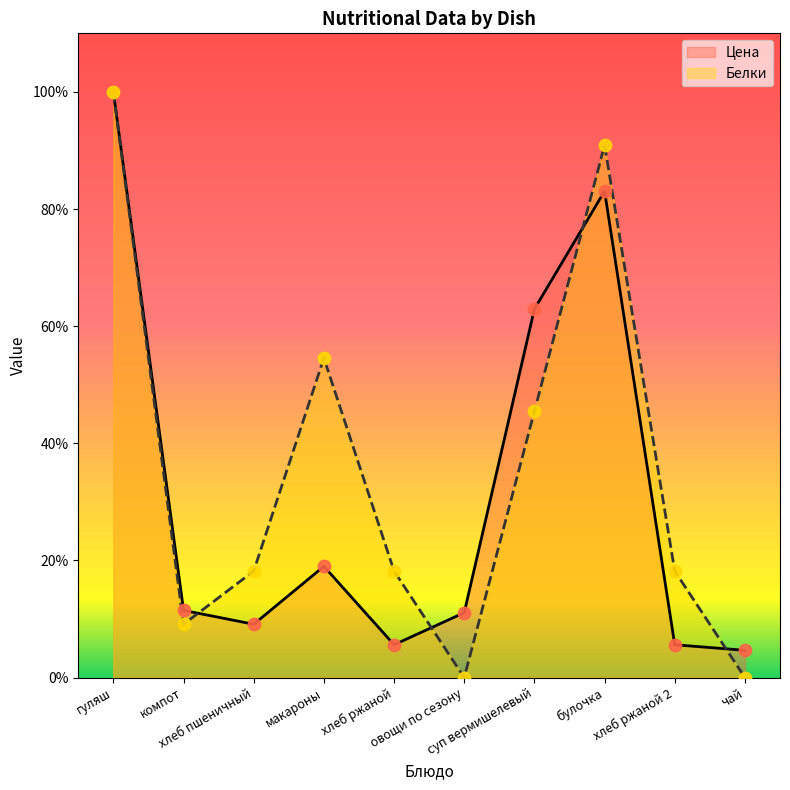

Which series reaches the maximum Y coordinate?

Цена